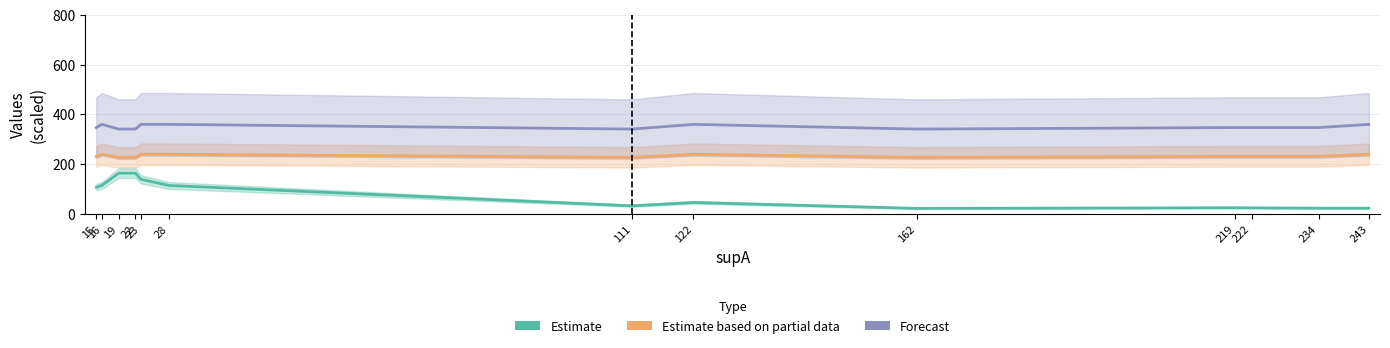

True or false: Estimate based on partial data and Forecast cross at least once.

False